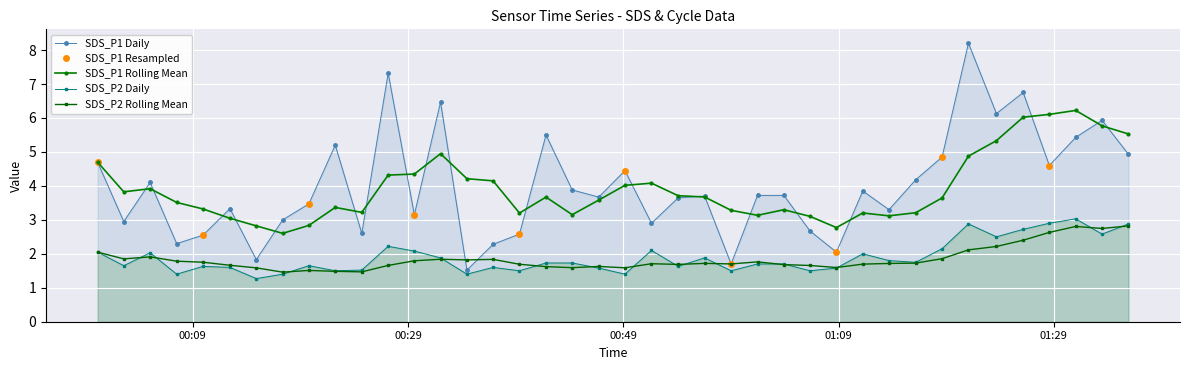

Reading left to right, extract all data points from this chart.

SDS_P1: 4.7	3.0	4.1	2.3	2.5	3.3	1.8	3.0	3.5	5.2	2.6	7.3	3.1	6.5	1.5	2.3	2.6	5.5	3.9	3.7	4.5	2.9	3.6	3.7	1.7	3.7	3.7	2.7	2.0	3.9	3.3	4.2	4.8	8.2	6.1	6.8	4.6	5.4	5.9	4.9
SDS_P2: 2.0	1.6	2.0	1.4	1.6	1.6	1.3	1.4	1.6	1.5	1.5	2.2	2.1	1.9	1.4	1.6	1.5	1.7	1.7	1.6	1.4	2.1	1.6	1.9	1.5	1.7	1.7	1.5	1.6	2.0	1.8	1.8	2.1	2.9	2.5	2.7	2.9	3.0	2.6	2.9